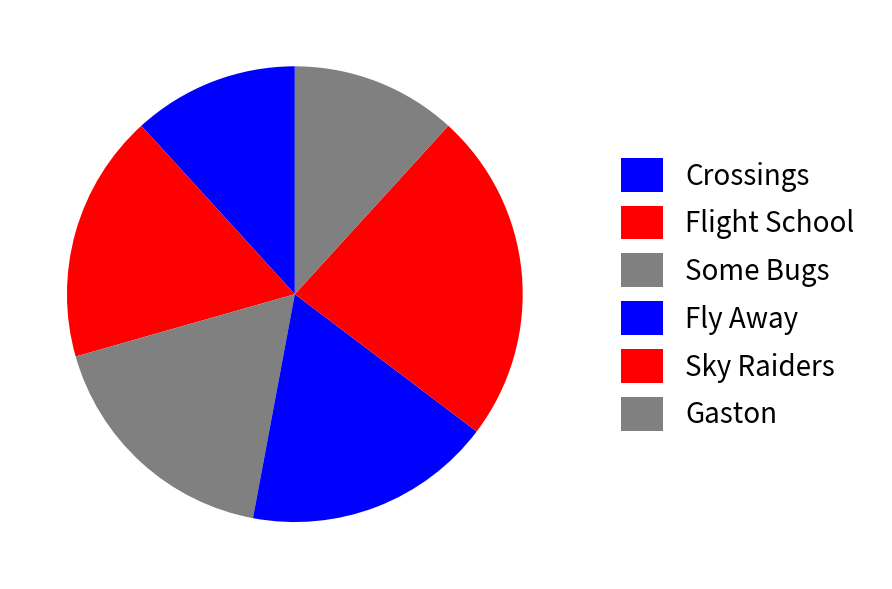

Count the number of slices in the pie.

6